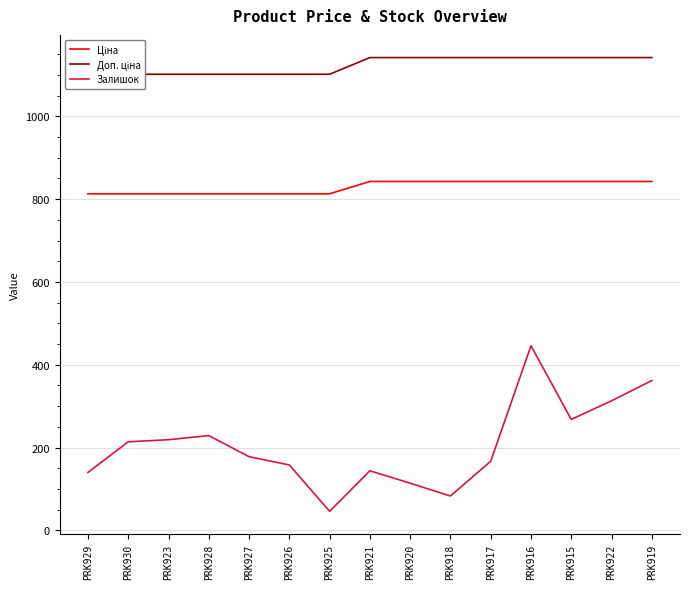

How many values in the Ціна series exceed 842?

8